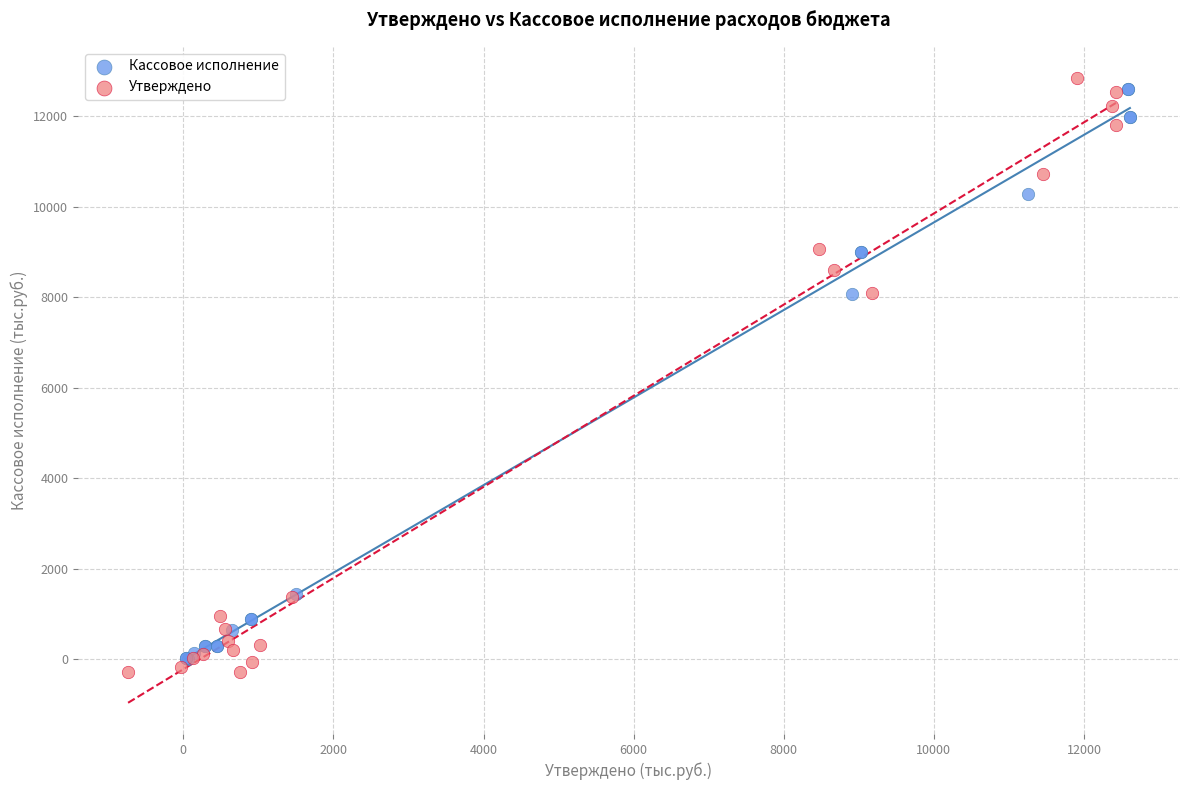

Which series contains the lowest Y value?

Утверждено